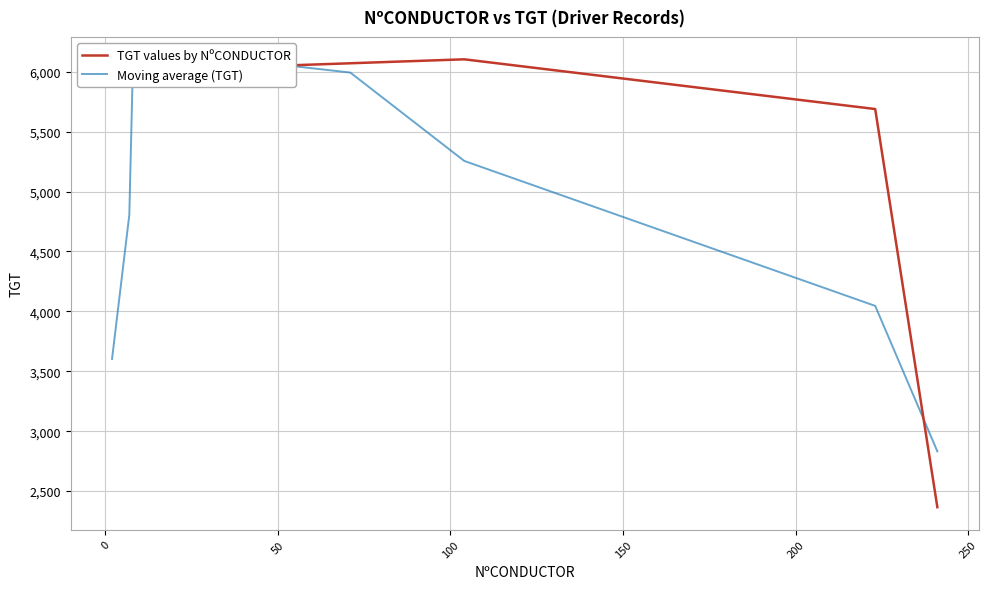

What is the minimum value for TGT values by NºCONDUCTOR?

2366